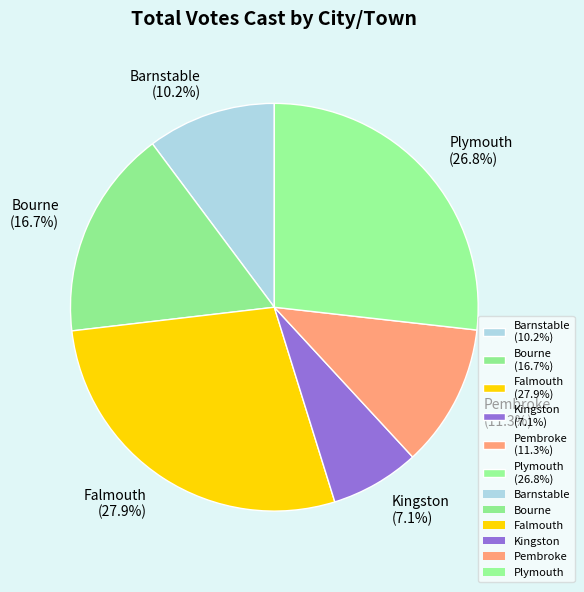

Approximately how many times larger is the value at Plymouth (26.8%) compared to Pembroke (11.3%)?

2.4